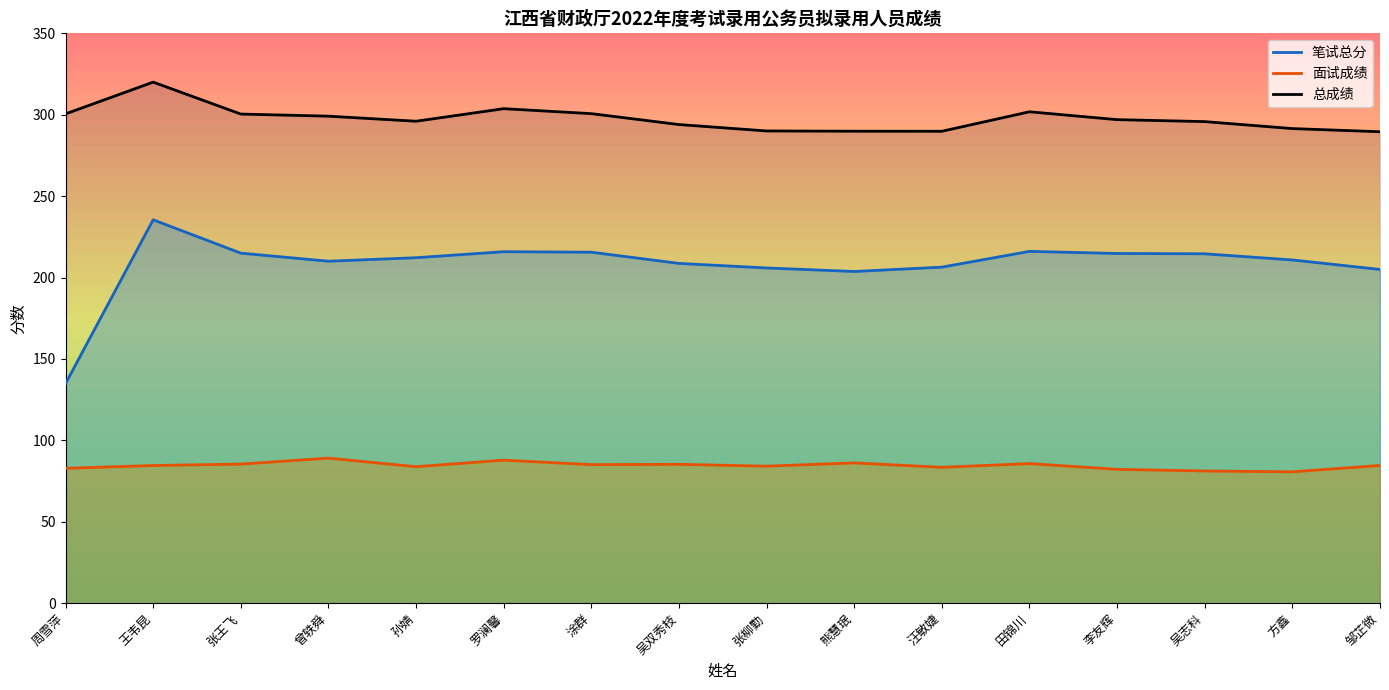

What position from the left is 张王飞?

3